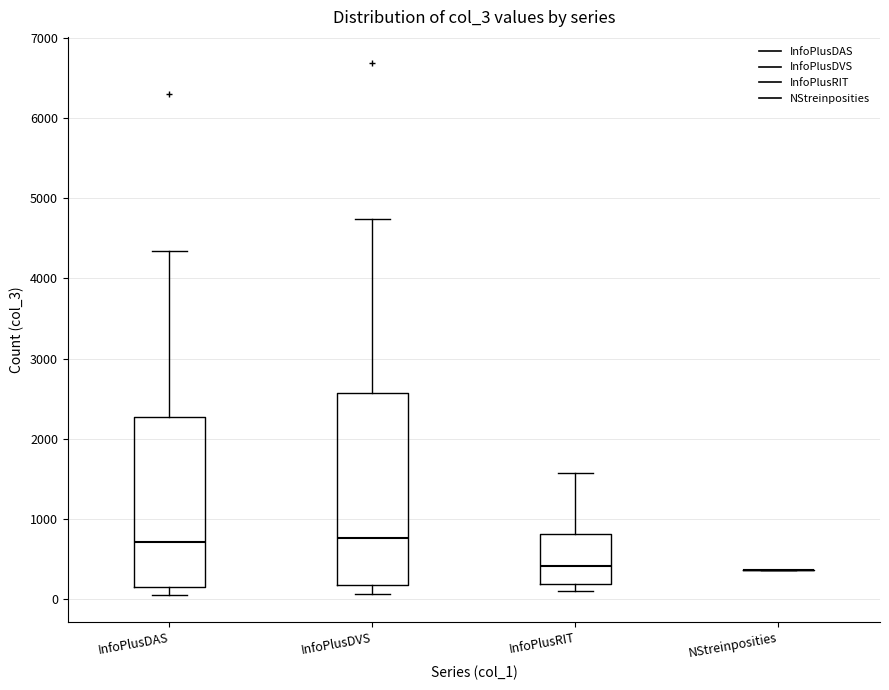

Reading left to right, read every box against the y-axis: the position of its median line, the range the box covers, and the ends of its whiskers. The values are not printed on the chart, so give them approximately, as read against the axis.

InfoPlusDAS: median 700, box 100 to 2300, whiskers 0 to 4300
InfoPlusDVS: median 800, box 200 to 2600, whiskers 100 to 4700
InfoPlusRIT: median 400, box 200 to 800, whiskers 100 to 1600
NStreinposities: box collapsed to a line at 400, whiskers 400 to 400